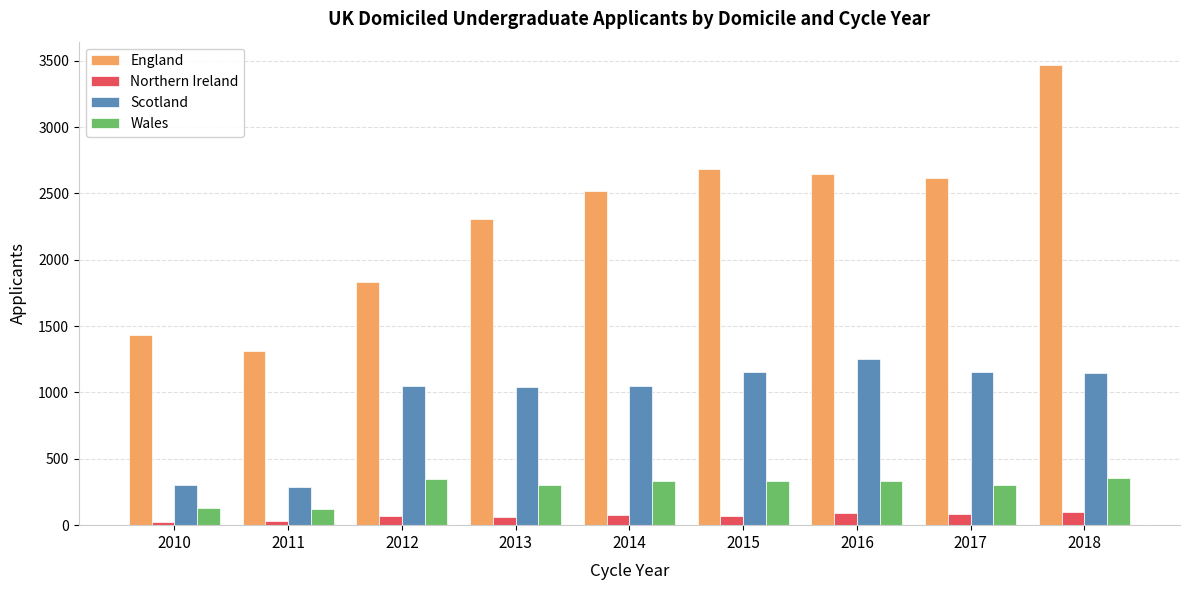

Which series has the widest spread of values?

England